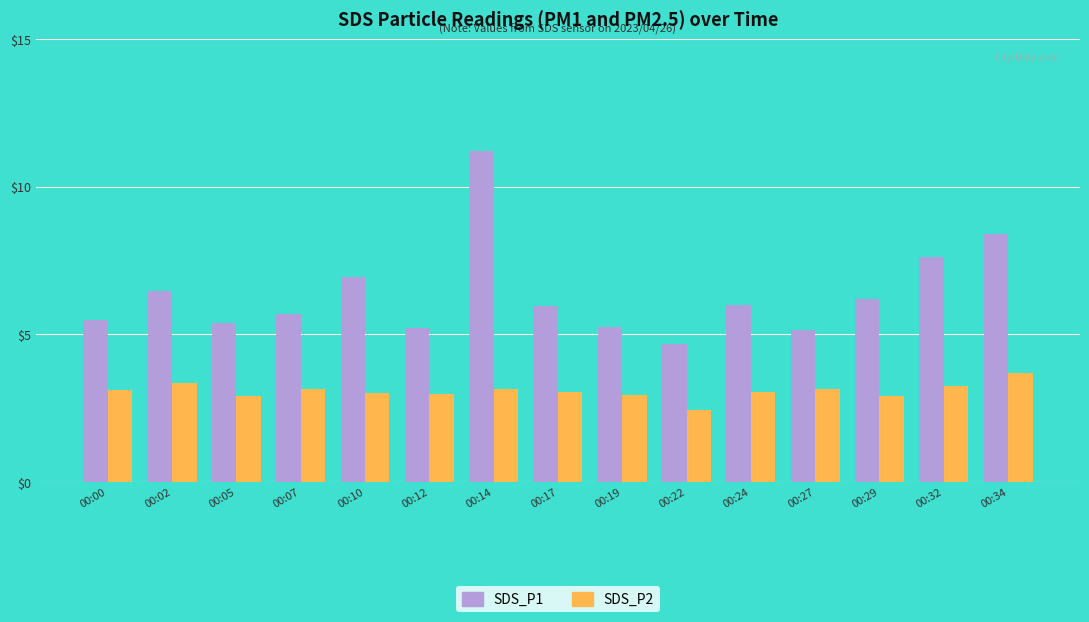

At which label does SDS_P2 reach its peak?

00:34